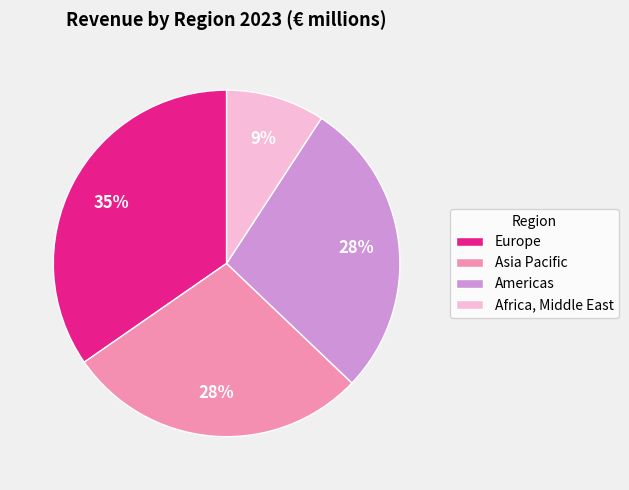

Which has a higher value, Africa, Middle East or Americas?

Americas